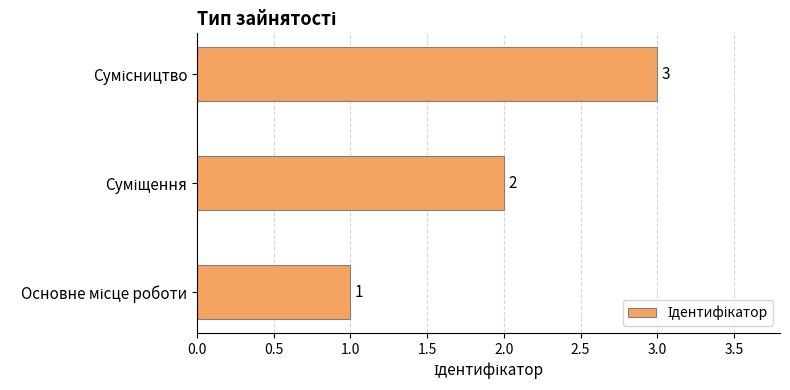

What is the sum of all values?

6